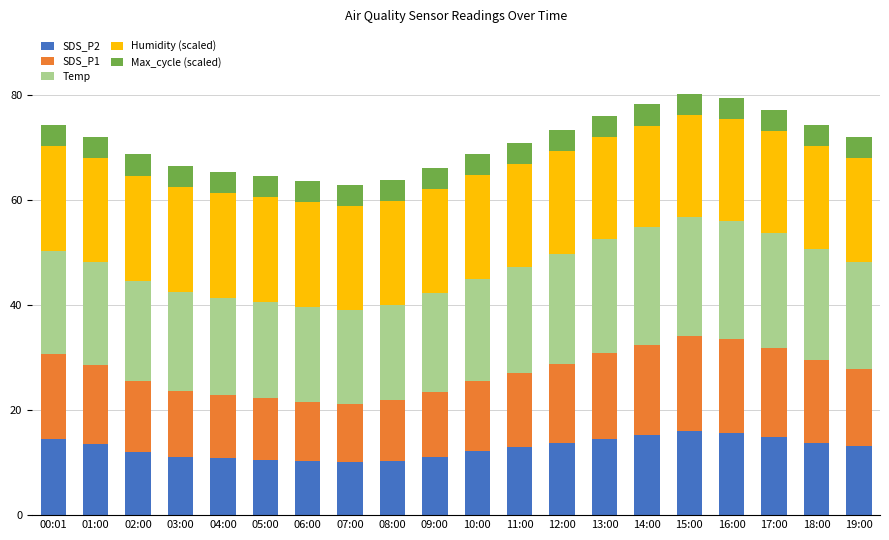

What is the minimum value for SDS_P2?

10.1